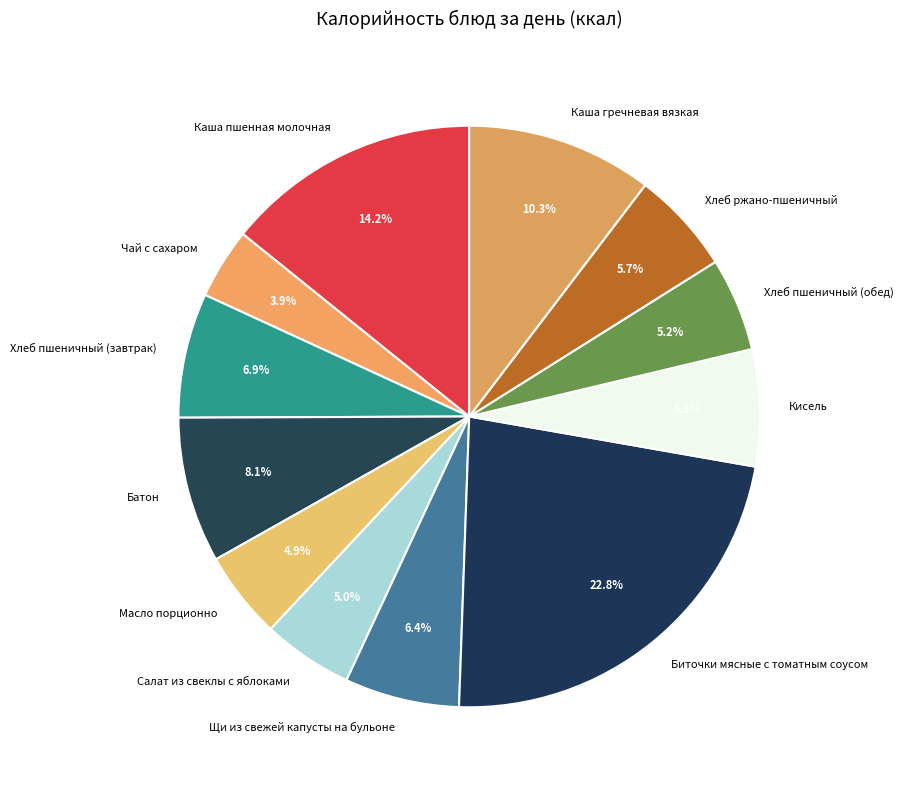

Does any single category account for the majority?

No